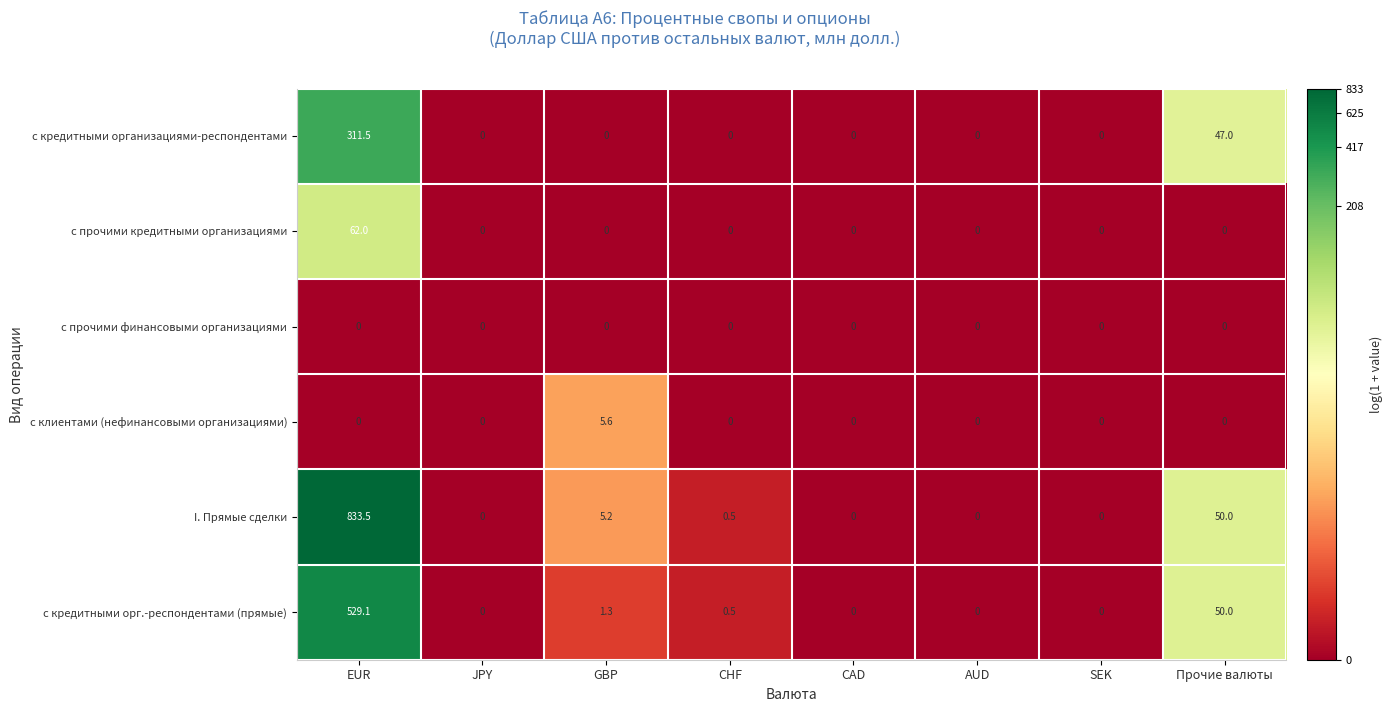

What is the approximate value of I. Прямые сделки at EUR?

833.5